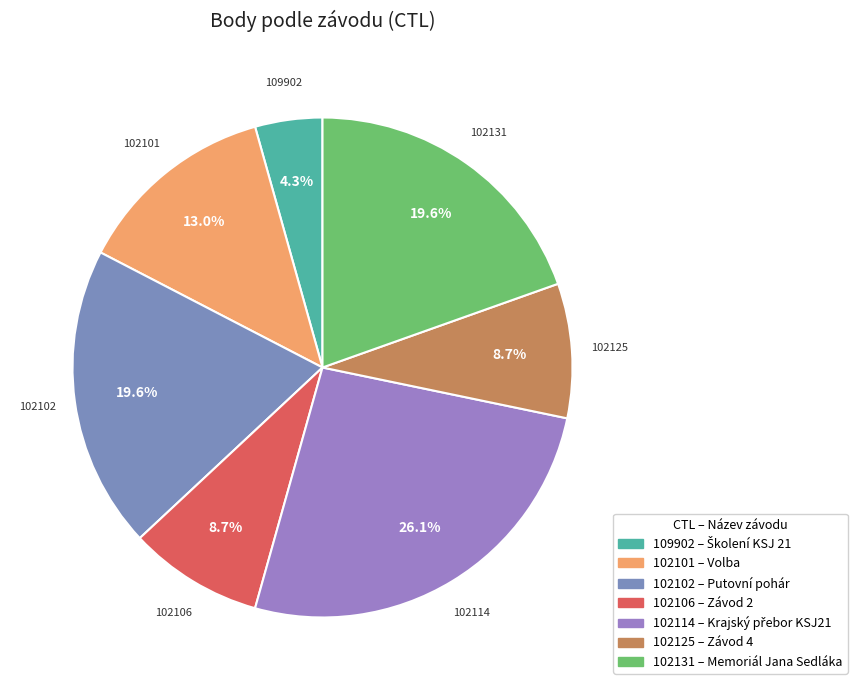

Is 102101 the majority of the pie?

No